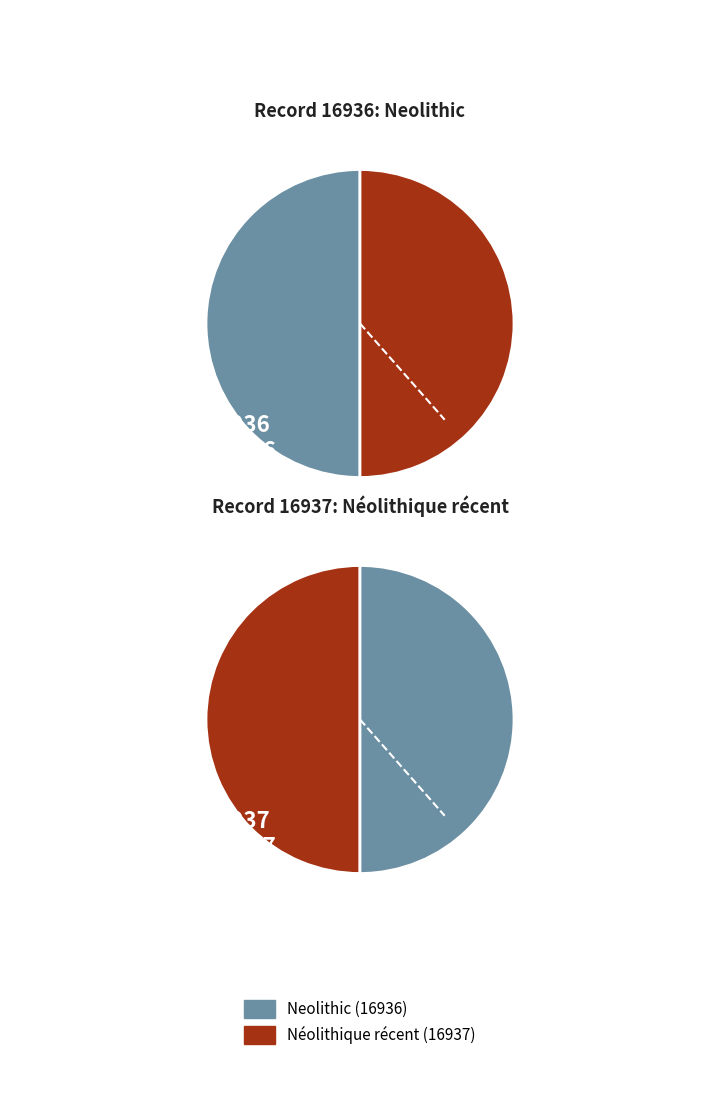

Which has a higher value, 16936 or 16937?

16937